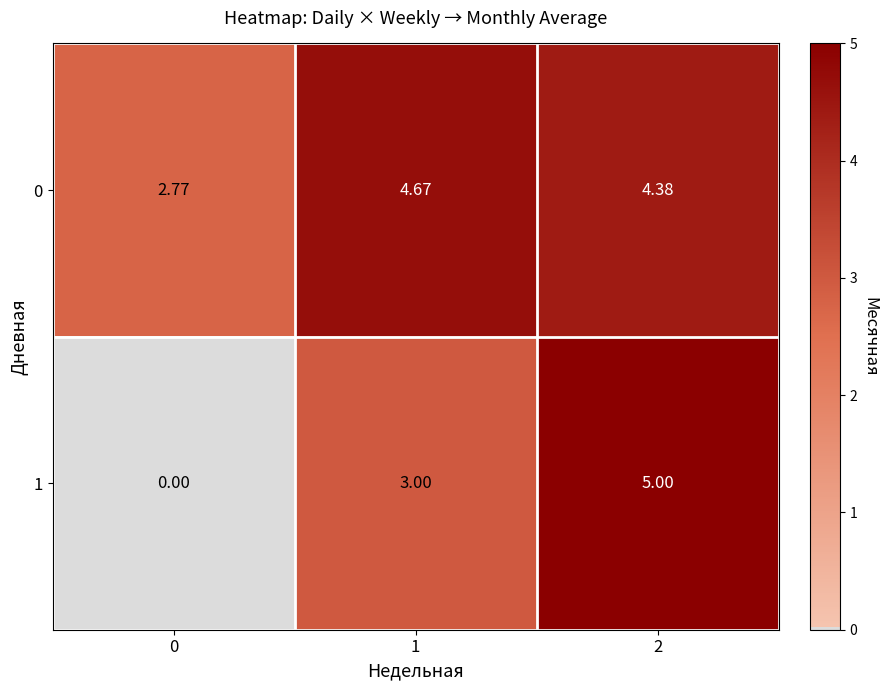

Rank the series by their average value, from highest to lowest.

0, 1